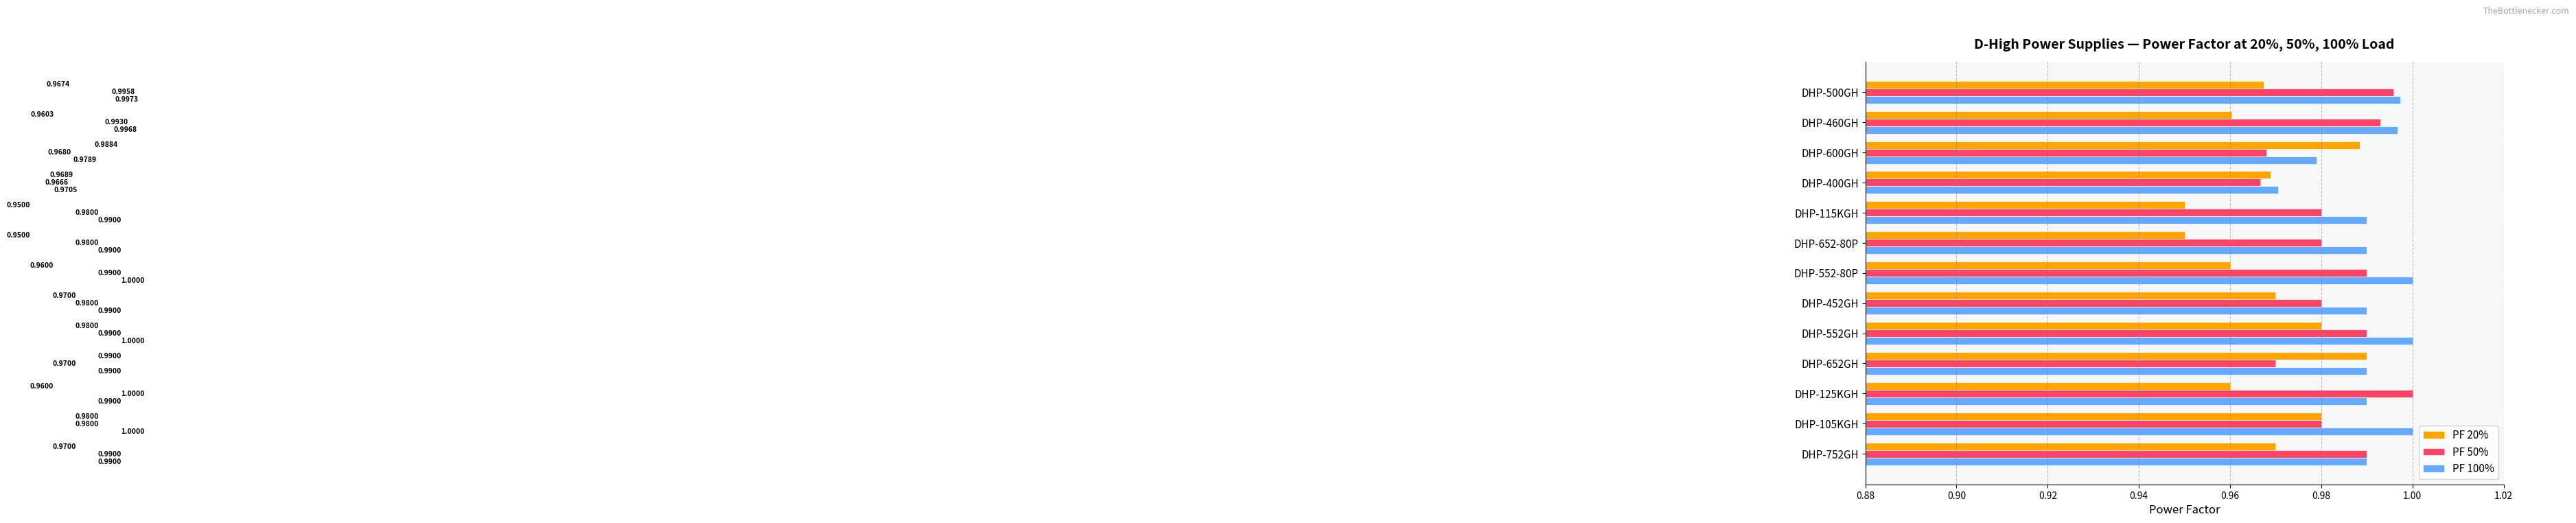

Rank the series by their average value, from highest to lowest.

PF 100%, PF 50%, PF 20%